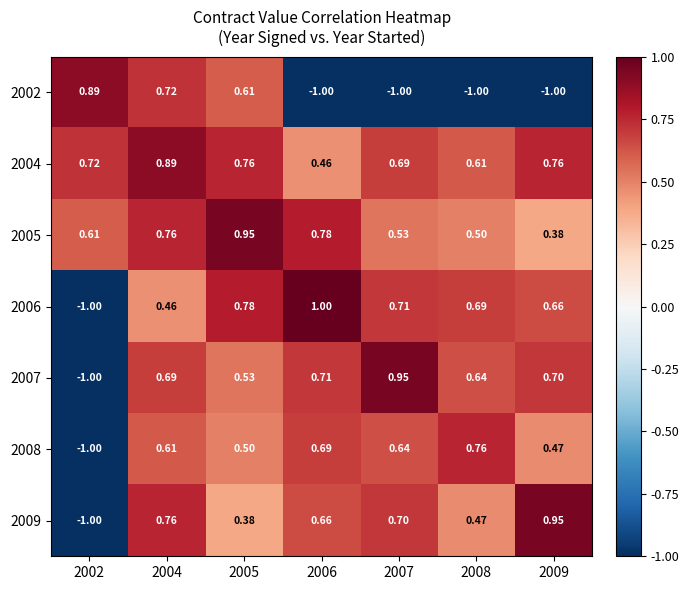

Is the value of 2002 at 2007 greater than the value of 2005 at 2008?

No